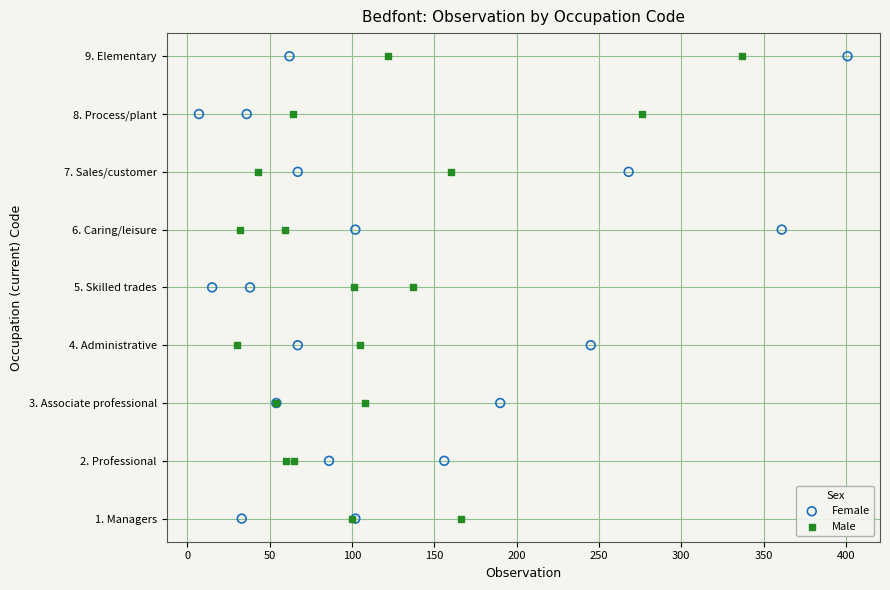

What are all the series names shown in the legend?

Female, Male